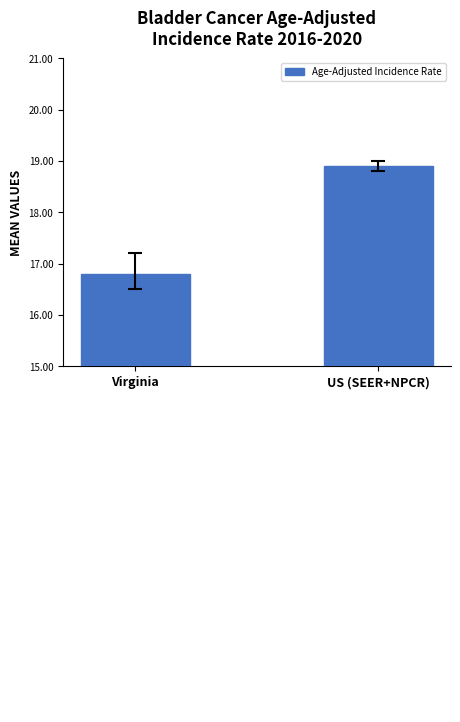

What is the difference between the maximum and minimum values?

2.1